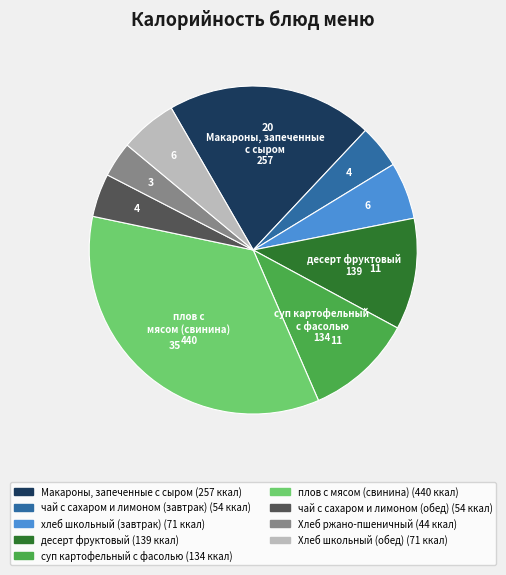

How many segments does this pie chart have?

9